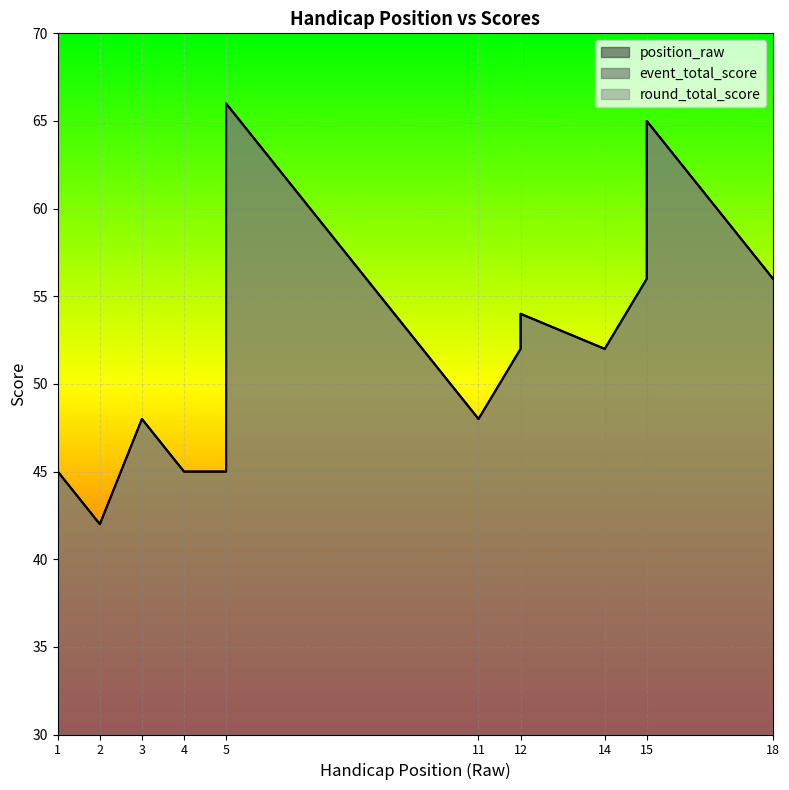

The position_raw series shows 6 at 12. True or false?

False